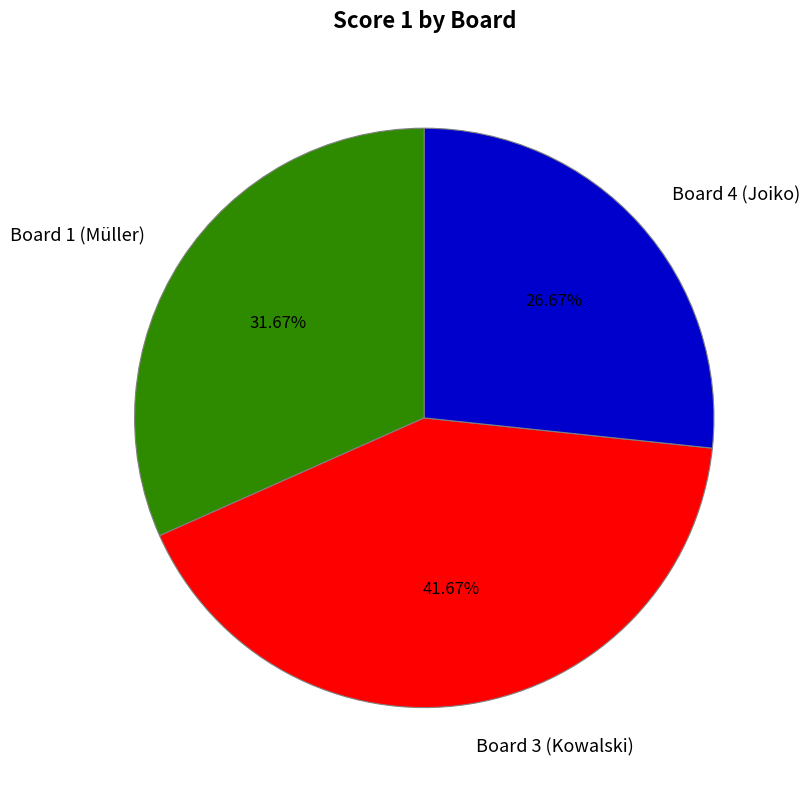

How many segments does this pie chart have?

3